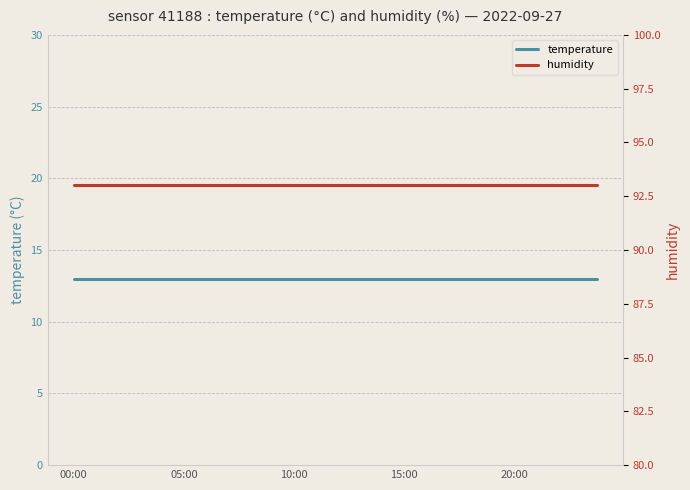

The humidity series shows 93 at 7. True or false?

True